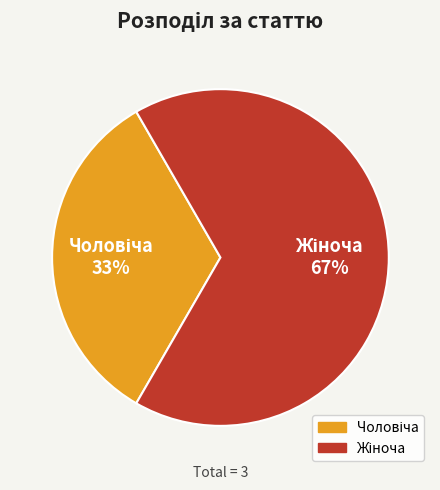

Is there a majority slice in this chart?

Yes